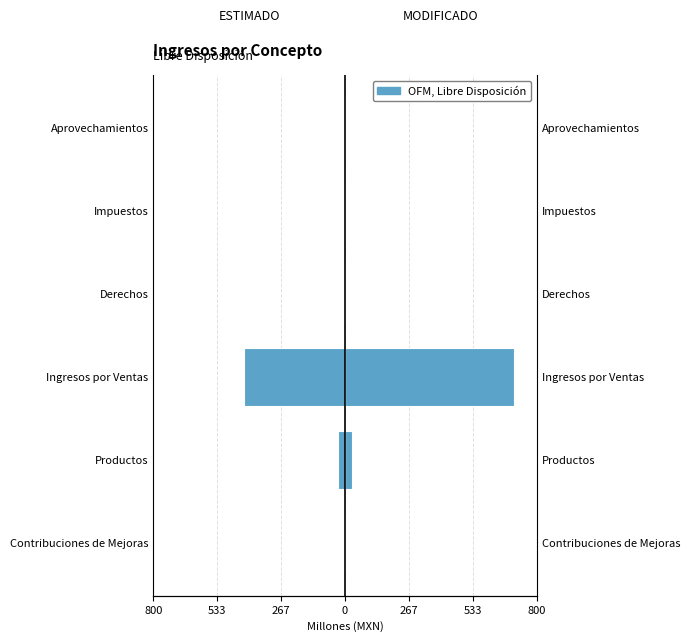

Reading left to right, what are all the values shown in this chart?

ESTIMADO: -2.2	-27.1	-420.6	0.0	0.0	0.0
MODIFICADO: 2.2	27.1	705.4	0.0	0.0	0.0